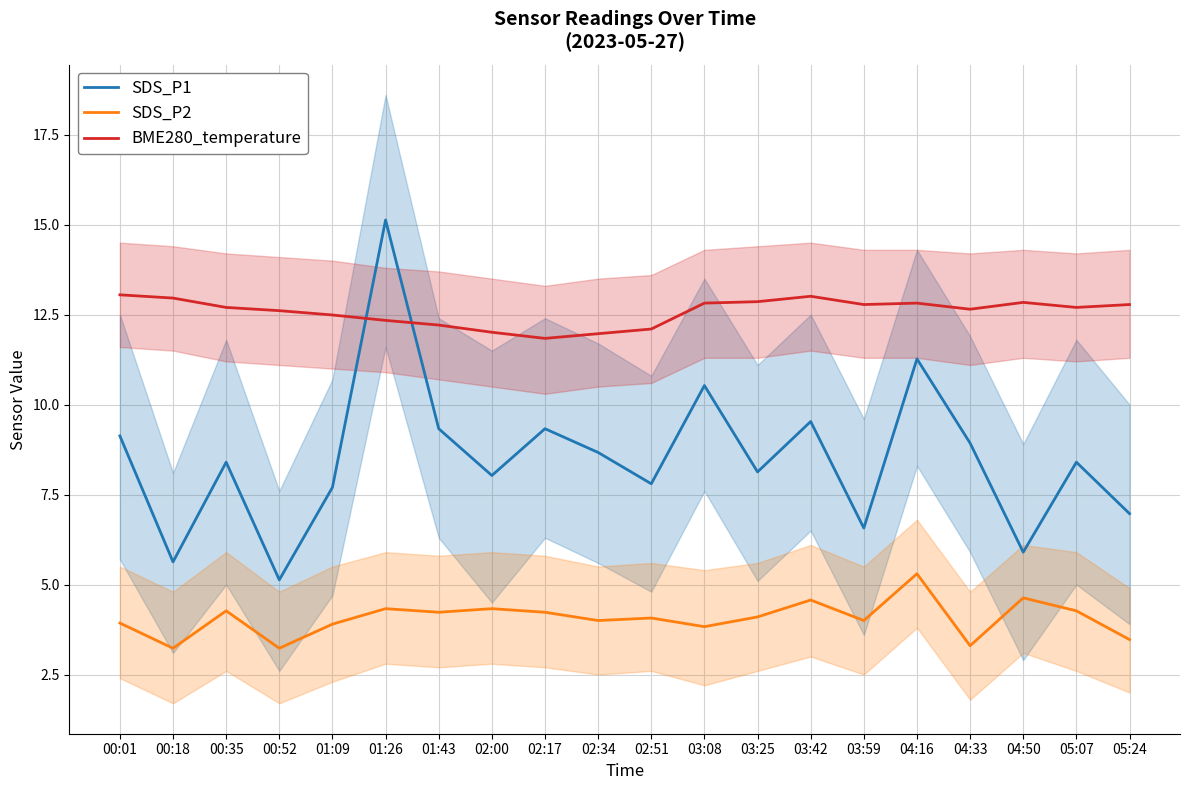

At how many categories does at least one series exceed 5?

20